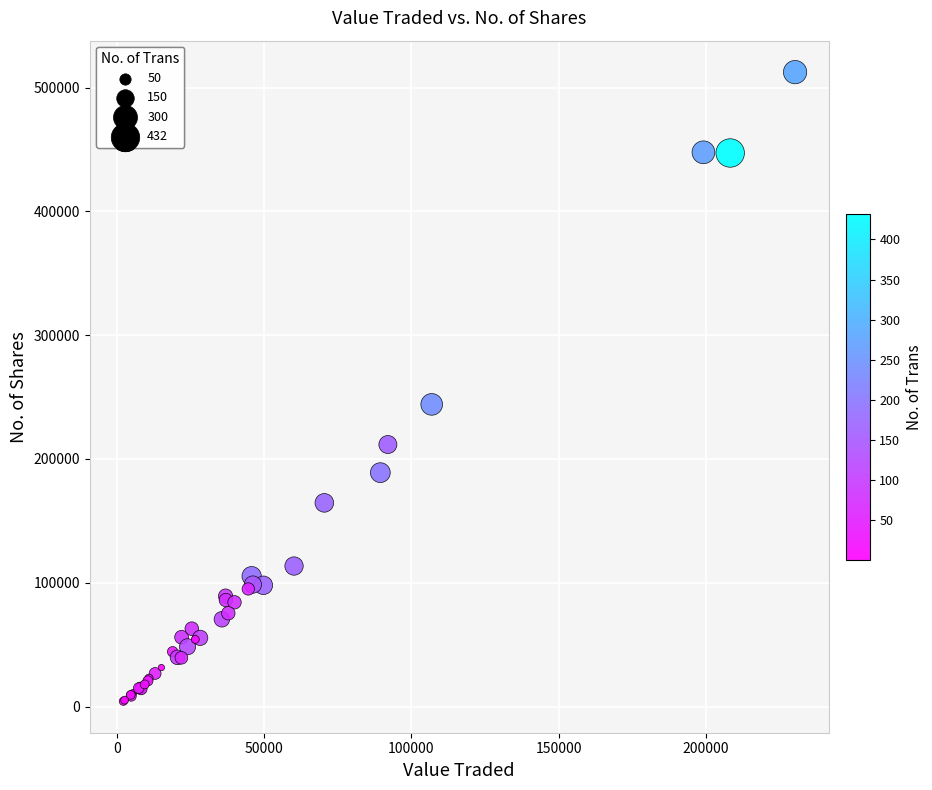

What Y value in the scatter plot is closest to 258396?

244100